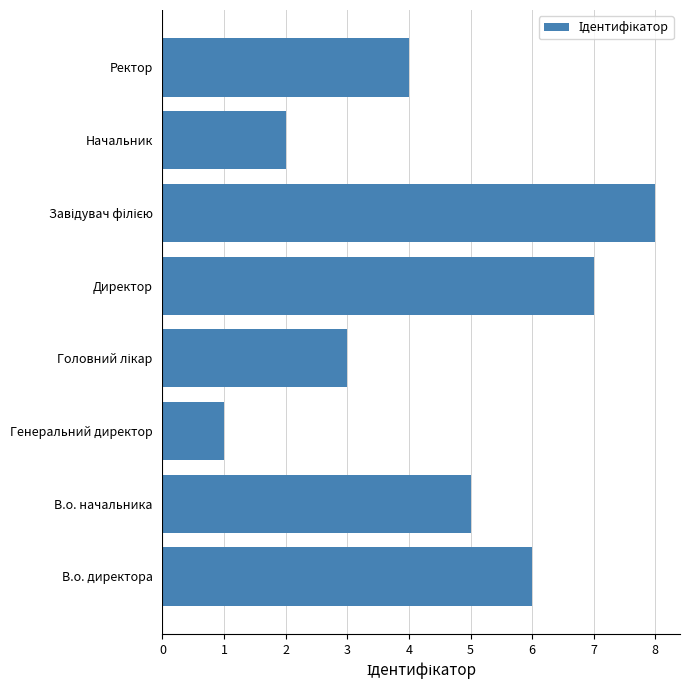

What is the sum of all values?

36